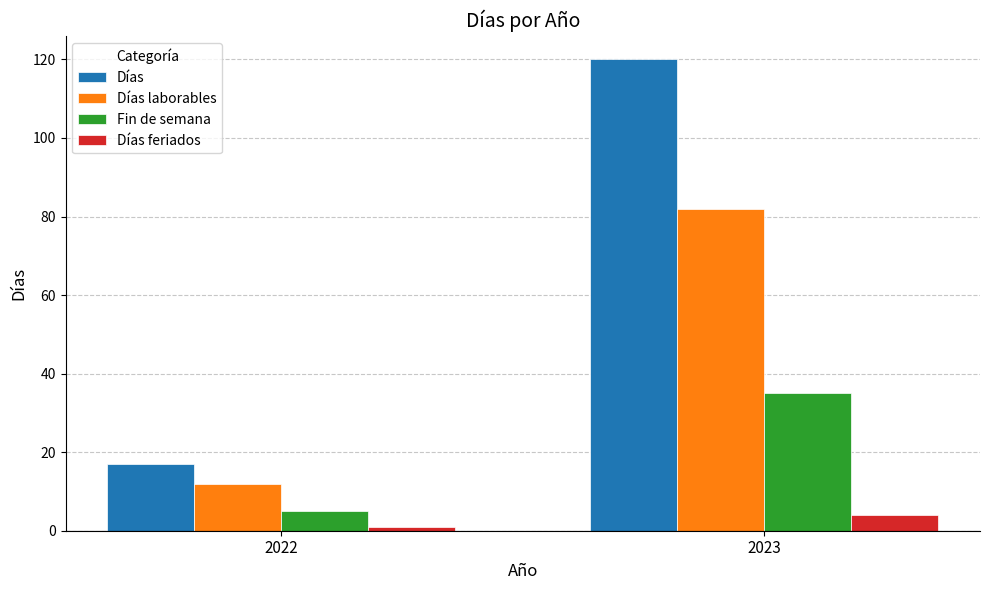

Which category has the highest value in the Días feriados series?

2023